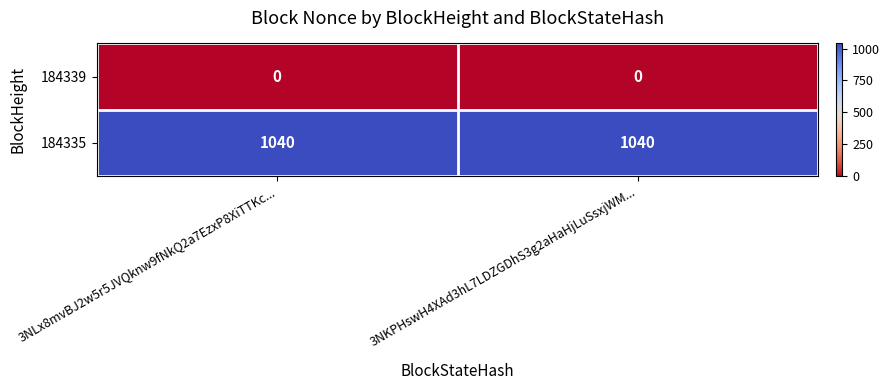

The 184335 series shows 1040 at 3NKPHswH4XAd3hL7LDZGDhS3g2aHaHjLuSsxjWM.... True or false?

True